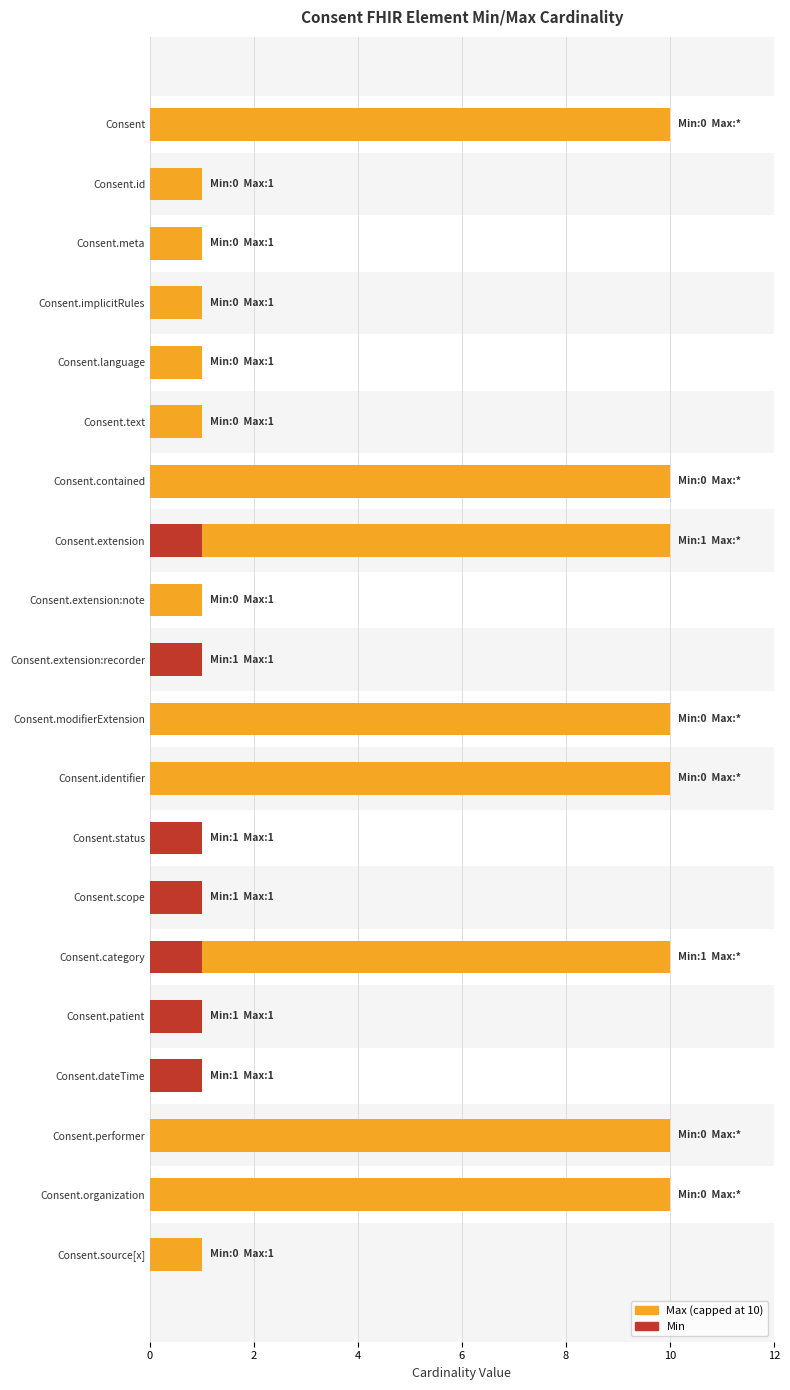

At Consent.performer, list the series in order from smallest to largest.

Min, Max